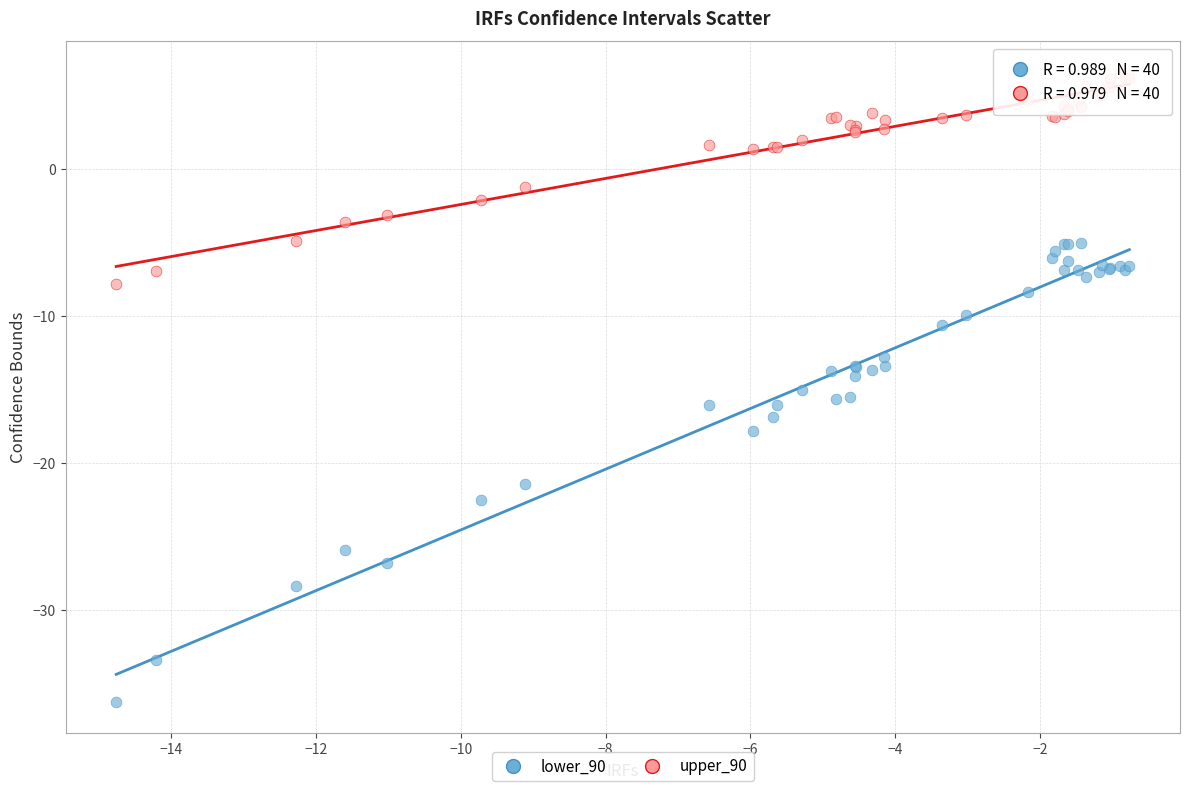

Which series has the widest spread of Y values?

lower_90